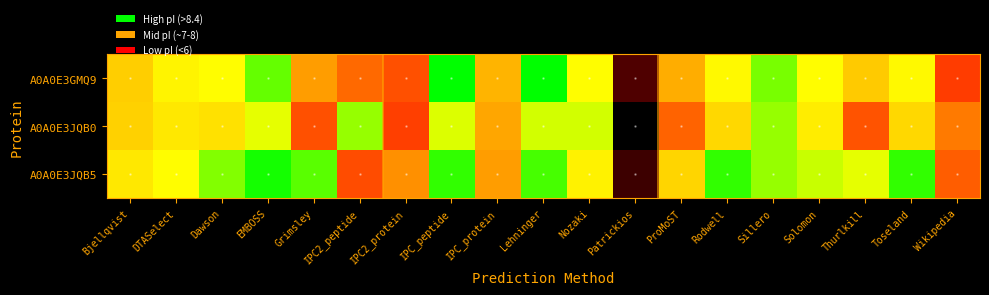

Reading left to right, transcribe all the data shown in this chart.

A0A0E3GMQ9: Bjellqvist=7.8	DTASelect=8.1	Dawson=8.2	EMBOSS=8.5	Grimsley=7.5	IPC2_peptide=7.2	IPC2_protein=7.1	IPC_peptide=8.6	IPC_protein=7.7	Lehninger=8.7	Nozaki=8.2	Patrickios=5.0	ProMoST=7.6	Rodwell=8.2	Sillero=8.4	Solomon=8.2	Thurlkill=7.8	Toseland=8.2	Wikipedia=7.0
A0A0E3JQB0: Bjellqvist=7.9	DTASelect=8.0	Dawson=8.0	EMBOSS=8.2	Grimsley=7.1	IPC2_peptide=8.4	IPC2_protein=7.0	IPC_peptide=8.3	IPC_protein=7.6	Lehninger=8.3	Nozaki=8.3	Patrickios=4.2	ProMoST=7.2	Rodwell=7.9	Sillero=8.4	Solomon=8.1	Thurlkill=7.1	Toseland=7.9	Wikipedia=7.3
A0A0E3JQB5: Bjellqvist=8.0	DTASelect=8.2	Dawson=8.4	EMBOSS=8.6	Grimsley=8.5	IPC2_peptide=7.1	IPC2_protein=7.4	IPC_peptide=8.6	IPC_protein=7.5	Lehninger=8.5	Nozaki=8.1	Patrickios=4.8	ProMoST=7.9	Rodwell=8.6	Sillero=8.4	Solomon=8.3	Thurlkill=8.2	Toseland=8.6	Wikipedia=7.2